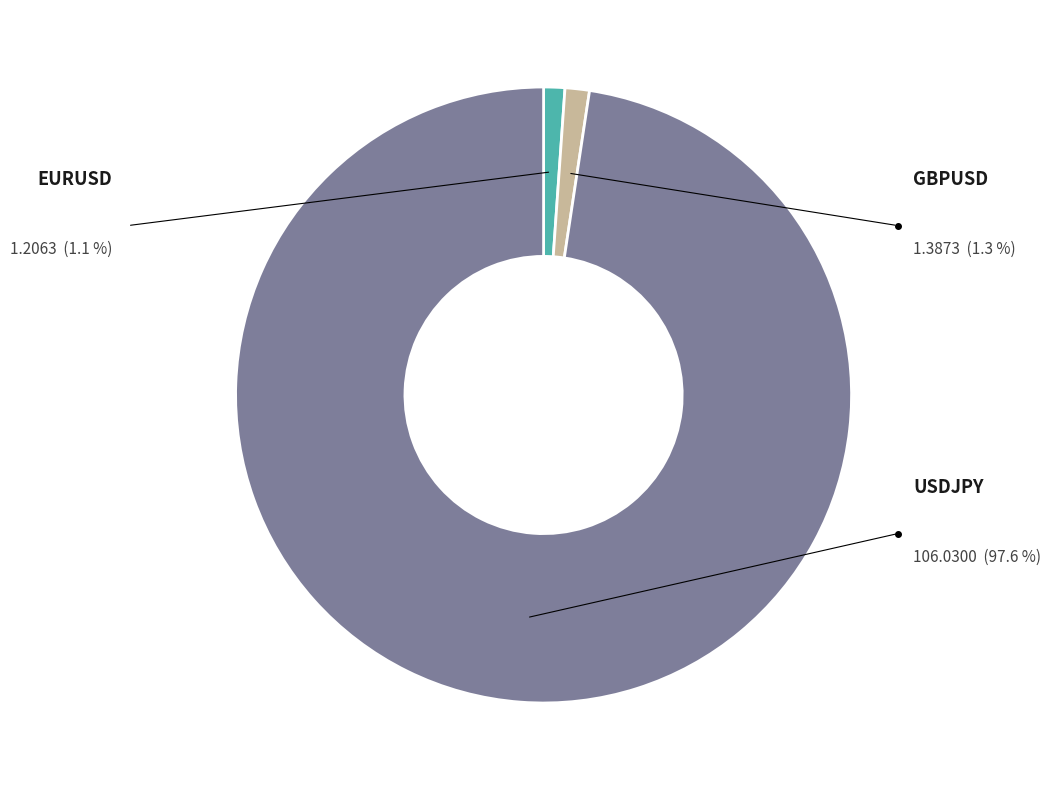

Do GBPUSD and USDJPY together represent more than half of the pie?

Yes